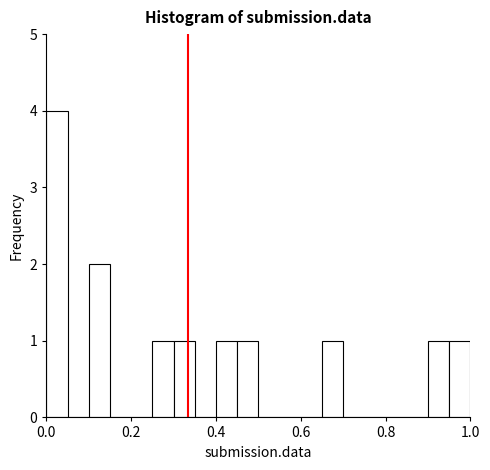

Read against the x-axis, roughly where is the centre of the tallest bar?

0.02